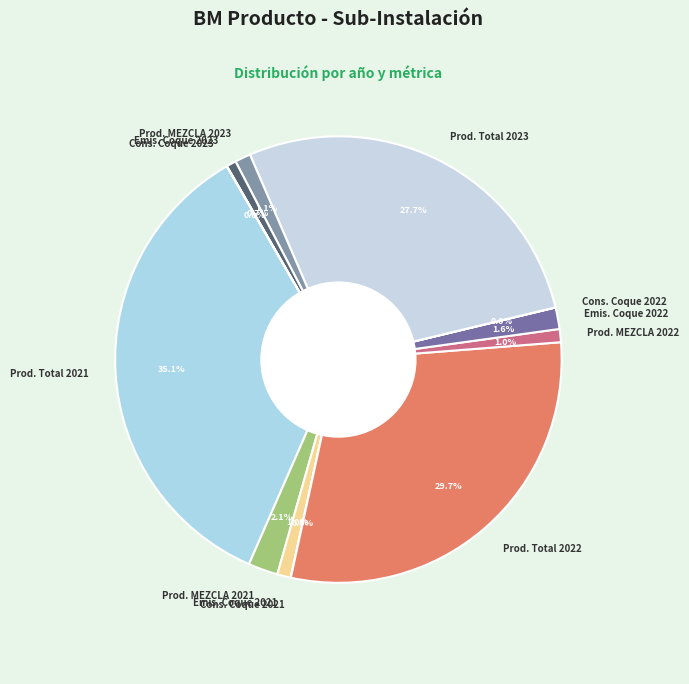

Does Prod. Total 2022 represent more than half of the total?

No